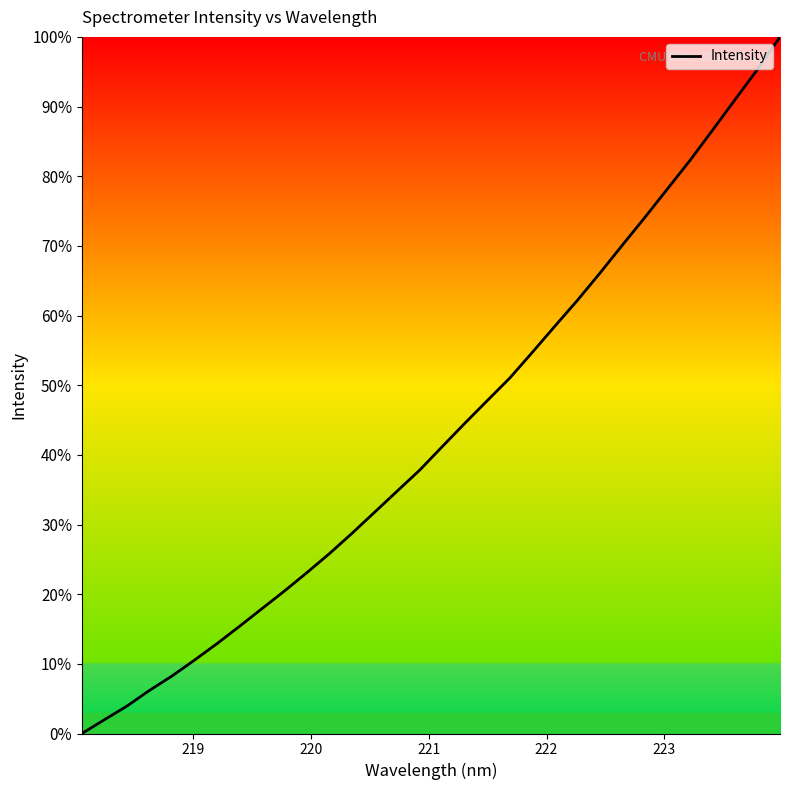

What is the average value?

43.2